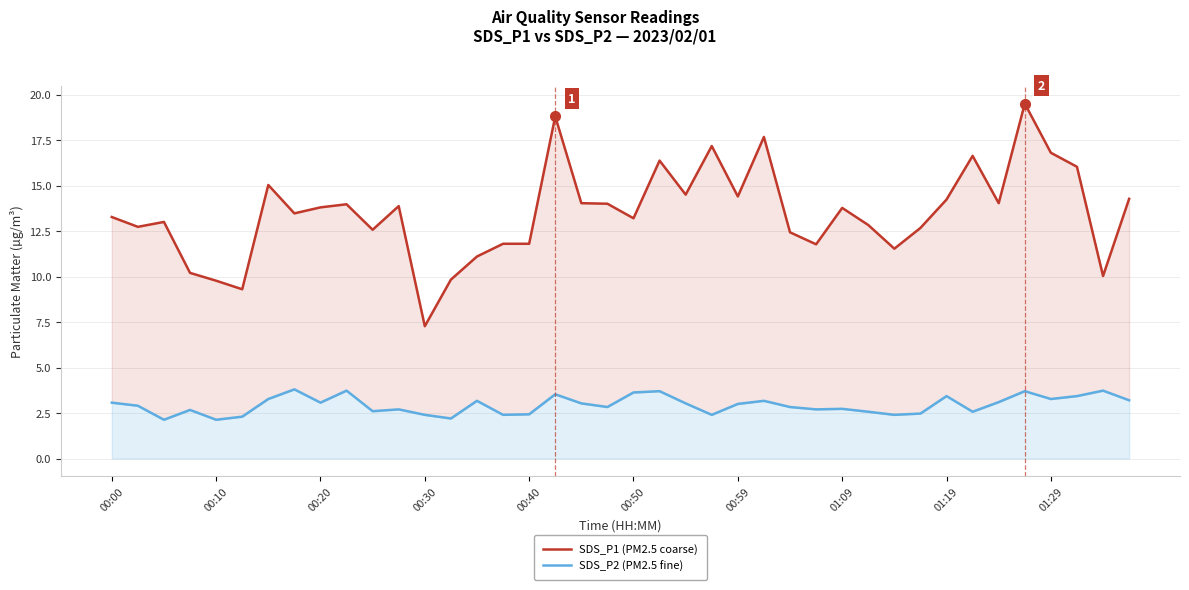

Reading left to right, transcribe all the data shown in this chart.

SDS_P1 (PM2.5 coarse): 13.3	12.7	13.0	10.2	9.8	9.3	15.0	13.5	13.8	14.0	12.6	13.9	7.3	9.8	11.1	11.8	11.8	18.8	14.0	14.0	13.2	16.4	14.5	17.2	14.4	17.7	12.4	11.8	13.8	12.8	11.5	12.7	14.2	16.6	14.0	19.5	16.8	16.0	10.0	14.3
SDS_P2 (PM2.5 fine): 3.1	2.9	2.1	2.7	2.1	2.3	3.3	3.8	3.1	3.7	2.6	2.7	2.4	2.2	3.2	2.4	2.4	3.5	3.0	2.8	3.6	3.7	3.0	2.4	3.0	3.2	2.8	2.7	2.7	2.6	2.4	2.5	3.4	2.6	3.1	3.7	3.3	3.4	3.7	3.2